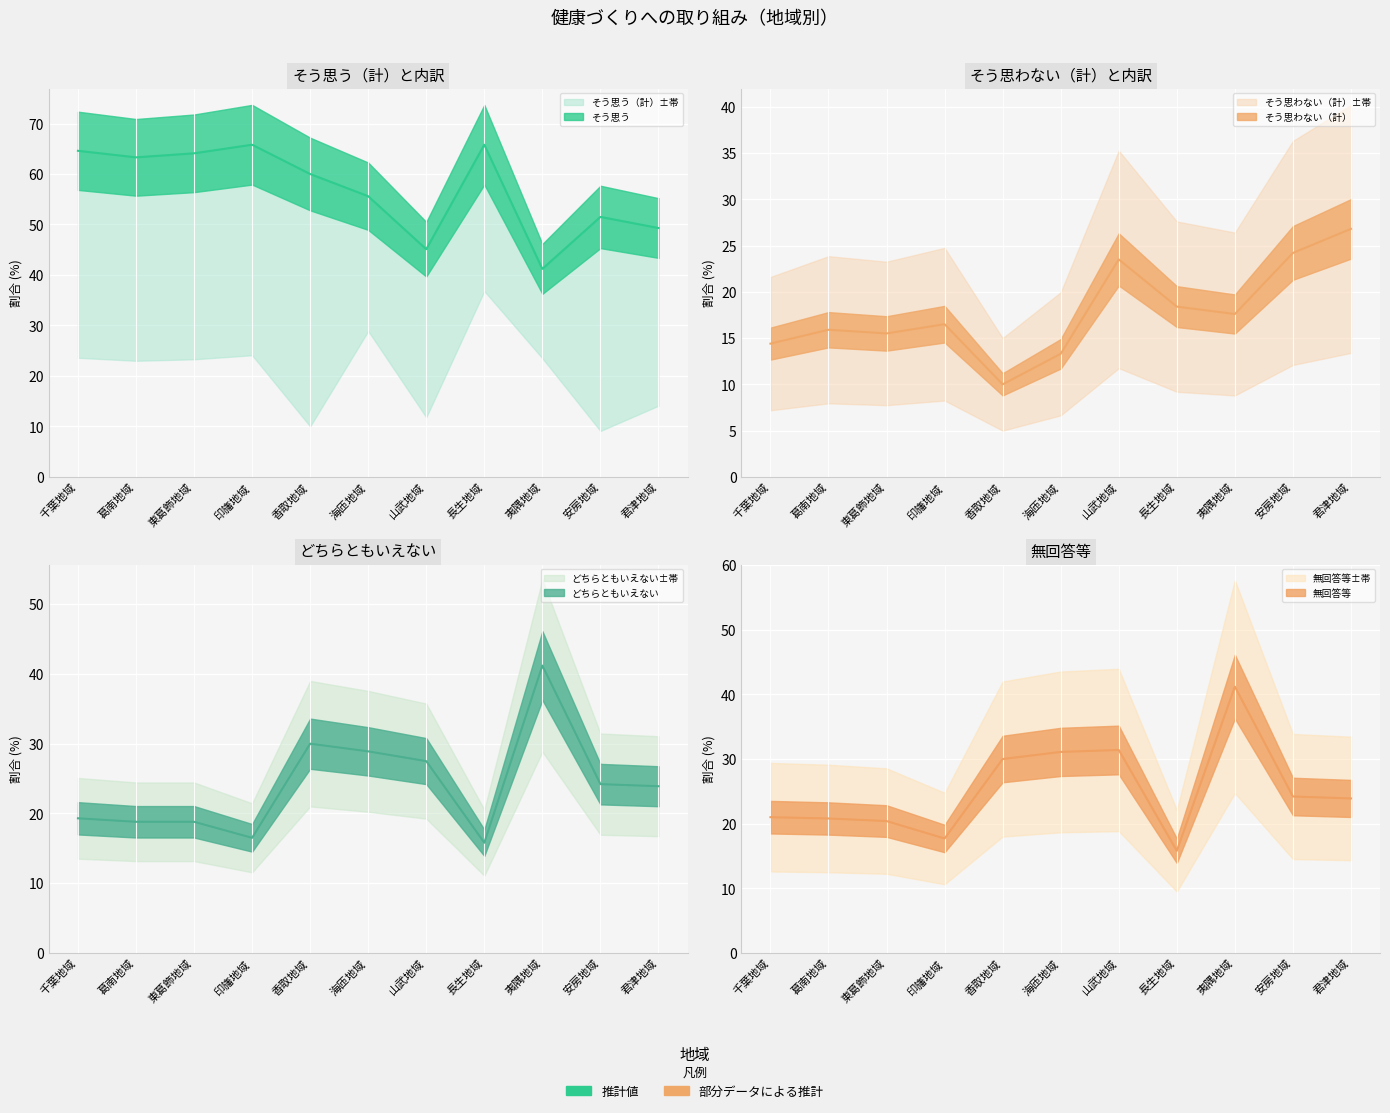

True or false: そう思う（計） and 無回答等 intersect in this chart.

False